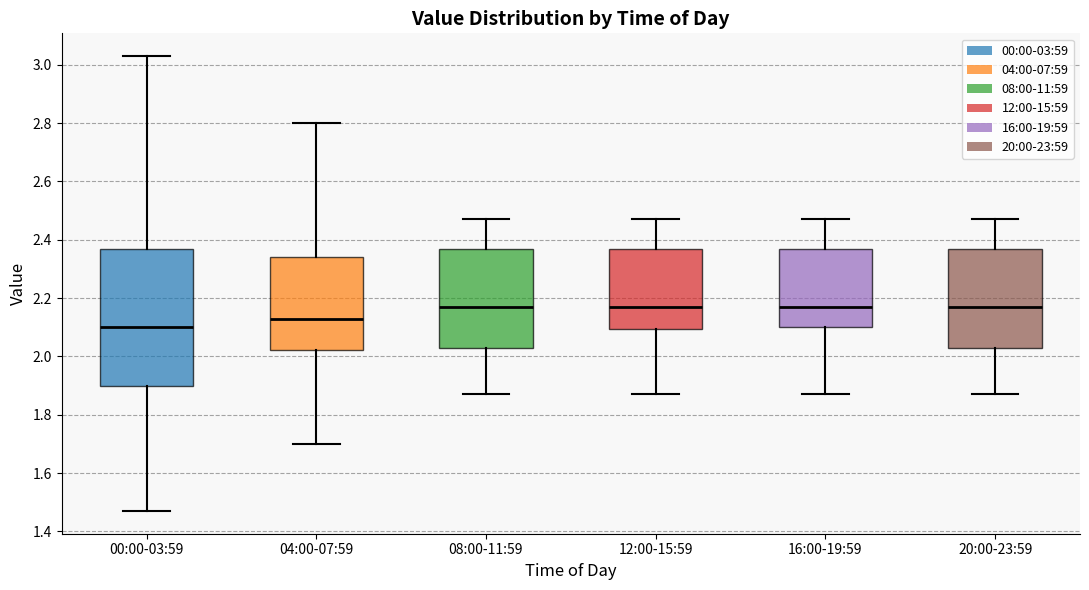

Reading left to right, read every box against the y-axis: the position of its median line, the range the box covers, and the ends of its whiskers. The values are not printed on the chart, so give them approximately, as read against the axis.

00:00-03:59: median 2.10, box 1.90 to 2.38, whiskers 1.48 to 3.04
04:00-07:59: median 2.14, box 2.02 to 2.34, whiskers 1.70 to 2.80
08:00-11:59: median 2.18, box 2.04 to 2.38, whiskers 1.88 to 2.48
12:00-15:59: median 2.18, box 2.10 to 2.38, whiskers 1.88 to 2.48
16:00-19:59: median 2.18, box 2.10 to 2.38, whiskers 1.88 to 2.48
20:00-23:59: median 2.18, box 2.04 to 2.38, whiskers 1.88 to 2.48